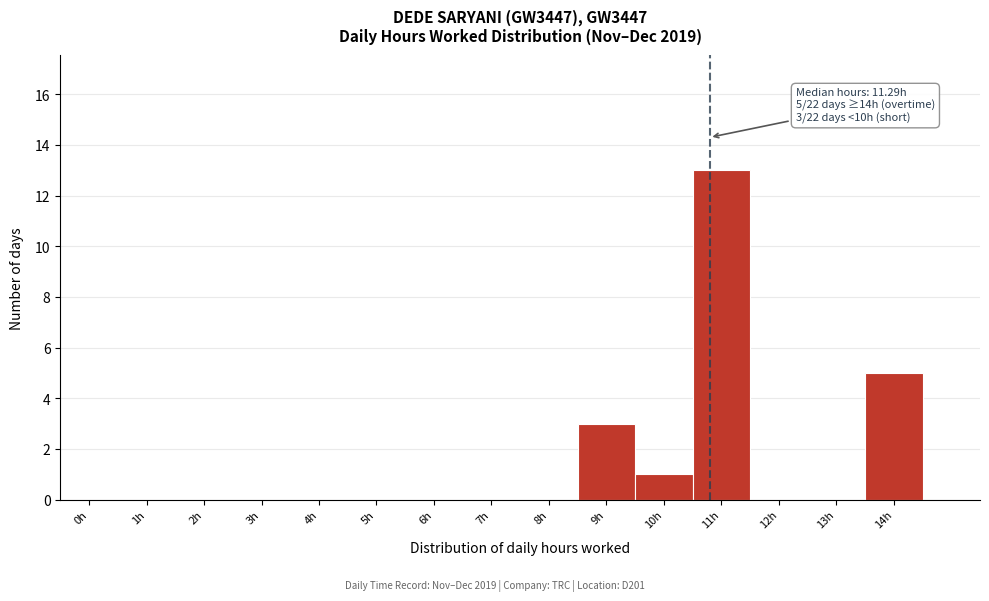

Reading right to left, what are all the values shown in this chart?

14h=5	13h=0	12h=0	11h=13	10h=1	9h=3	8h=0	7h=0	6h=0	5h=0	4h=0	3h=0	2h=0	1h=0	0h=0